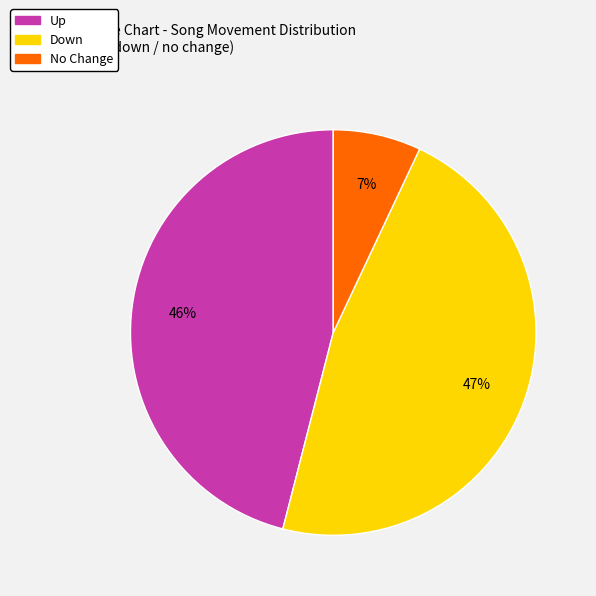

To the nearest percent, what is the average slice percentage?

33%